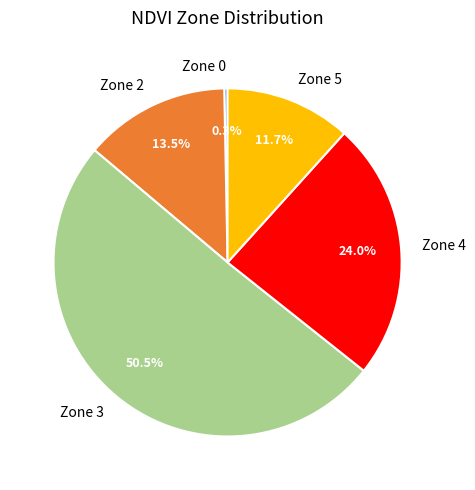

To the nearest percent, what is the average slice percentage?

20%